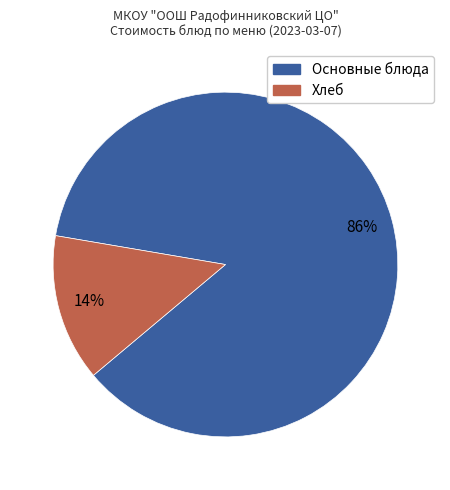

To the nearest percent, what is the difference between the largest and smallest slice percentages?

72%